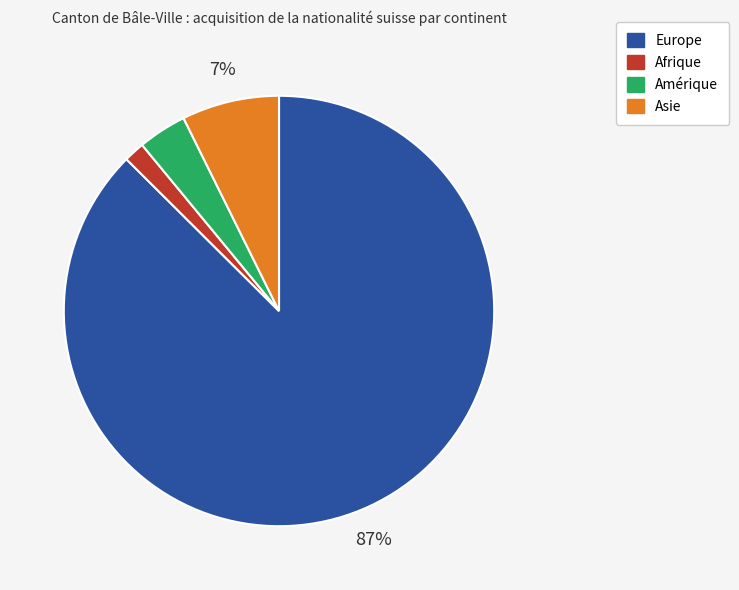

How many slices are in this pie chart?

4